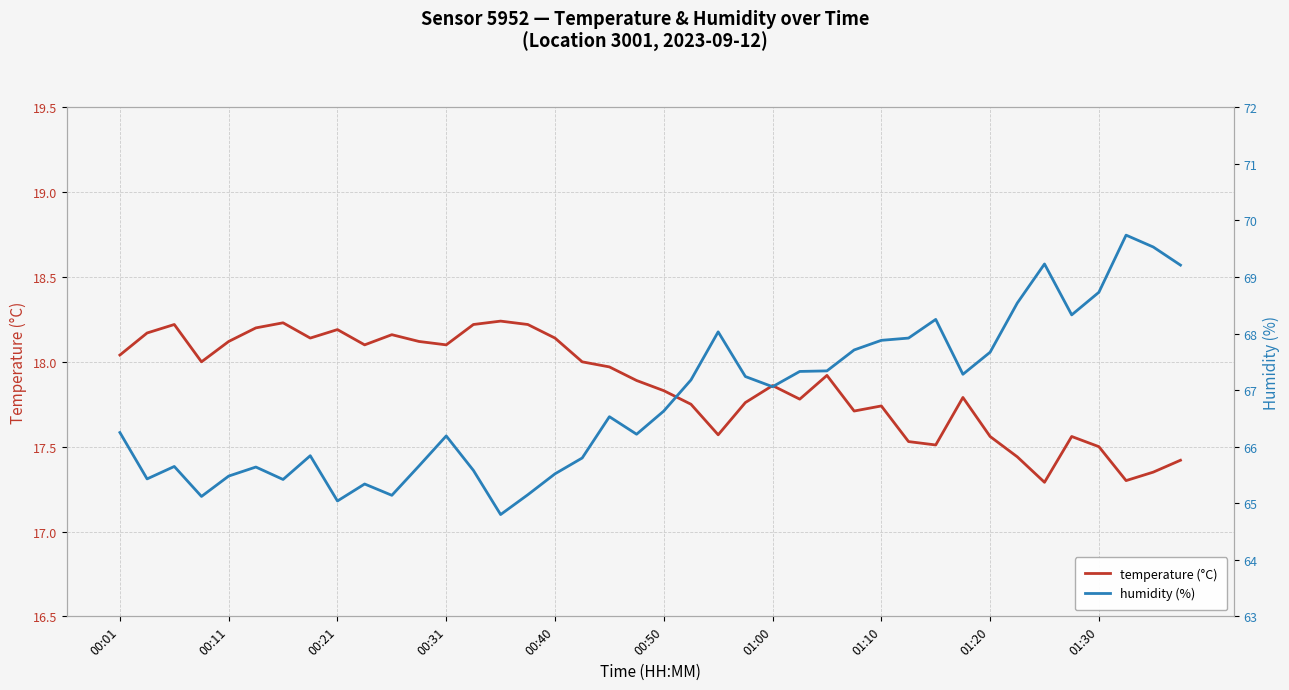

Reading left to right, what are all the values shown in this chart?

temperature (°C): 18.0	18.2	18.2	18.0	18.1	18.2	18.2	18.1	18.2	18.1	18.2	18.1	18.1	18.2	18.2	18.2	18.1	18.0	18.0	17.9	17.8	17.8	17.6	17.8	17.9	17.8	17.9	17.7	17.7	17.5	17.5	17.8	17.6	17.4	17.3	17.6	17.5	17.3	17.4	17.4
humidity (%): 66.2	65.4	65.7	65.1	65.5	65.6	65.4	65.8	65.0	65.3	65.1	65.7	66.2	65.6	64.8	65.2	65.5	65.8	66.5	66.2	66.6	67.2	68.0	67.2	67.1	67.3	67.3	67.7	67.9	67.9	68.2	67.3	67.7	68.5	69.2	68.3	68.7	69.7	69.5	69.2